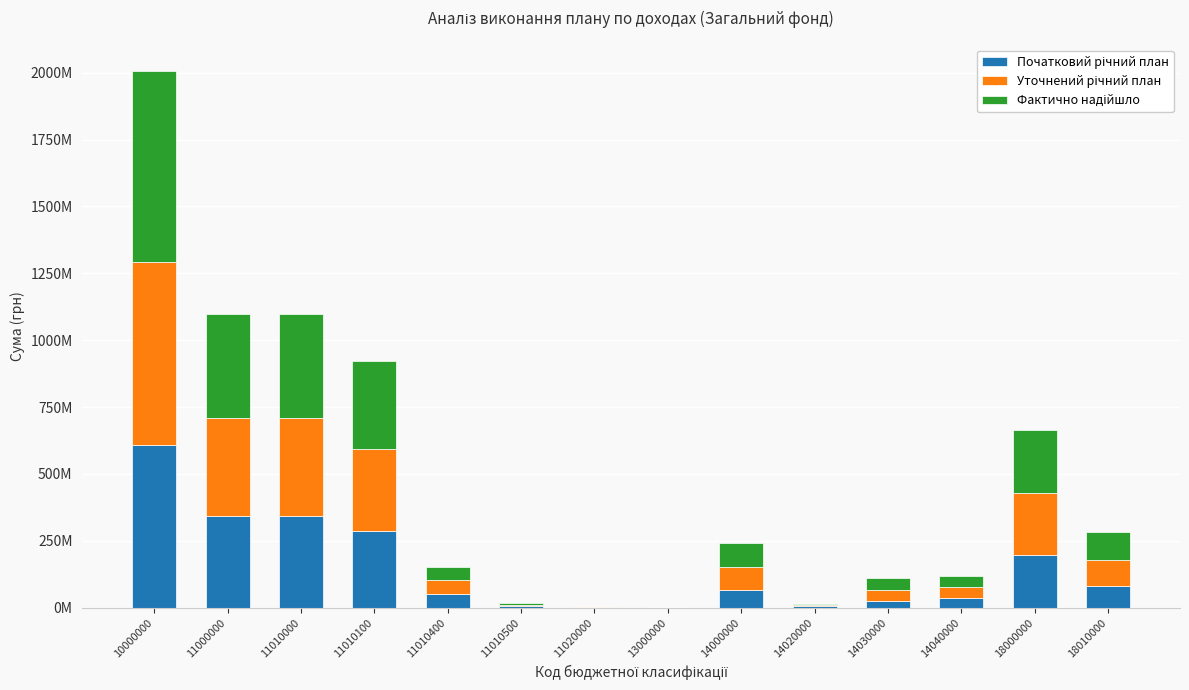

Are the bars horizontal?

No